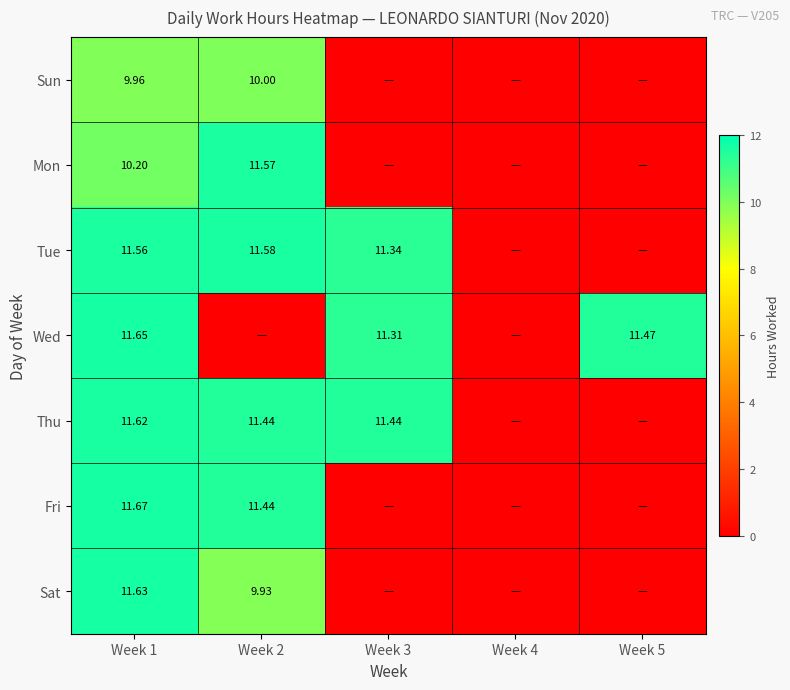

The Sat series shows 5.4 at Week 1. True or false?

False